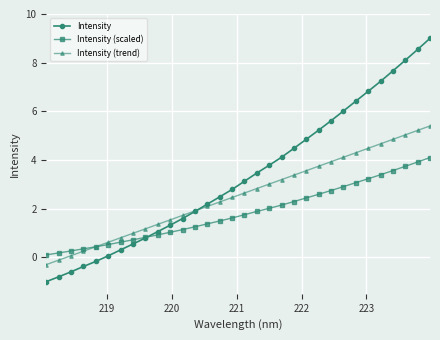

Rank the series by their average value, from highest to lowest.

Intensity, Intensity (trend), Intensity (scaled)